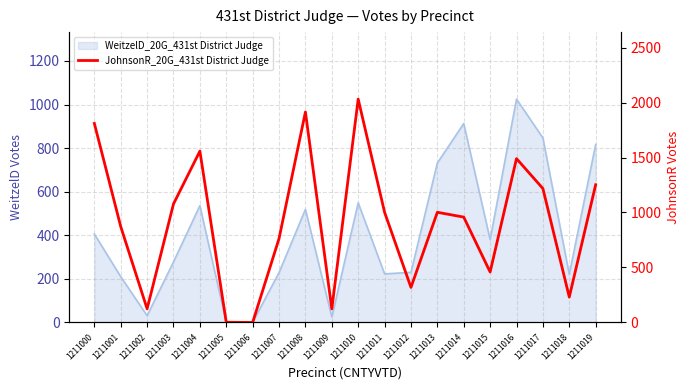

Does the chart have visible grid lines?

Yes